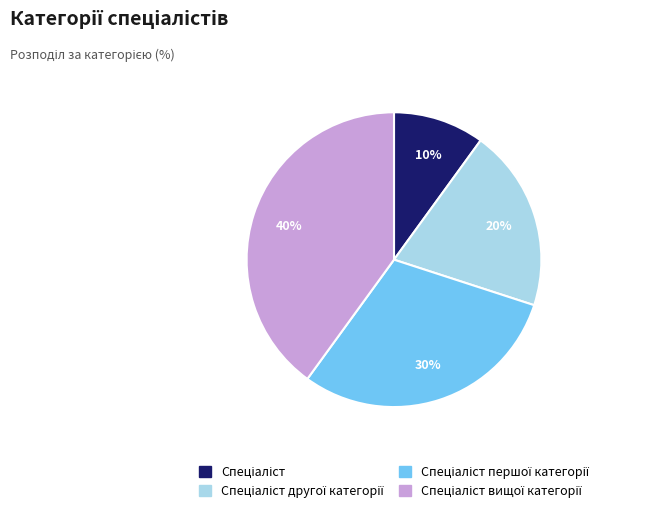

Is there any slice that represents more than half of the pie?

No